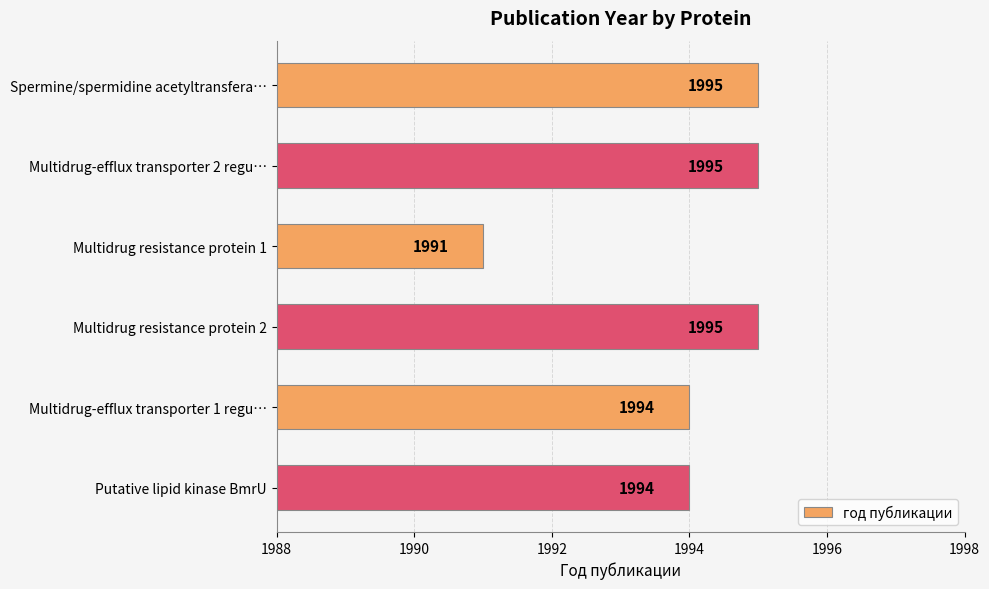

What is the difference between the maximum and second lowest values?

1